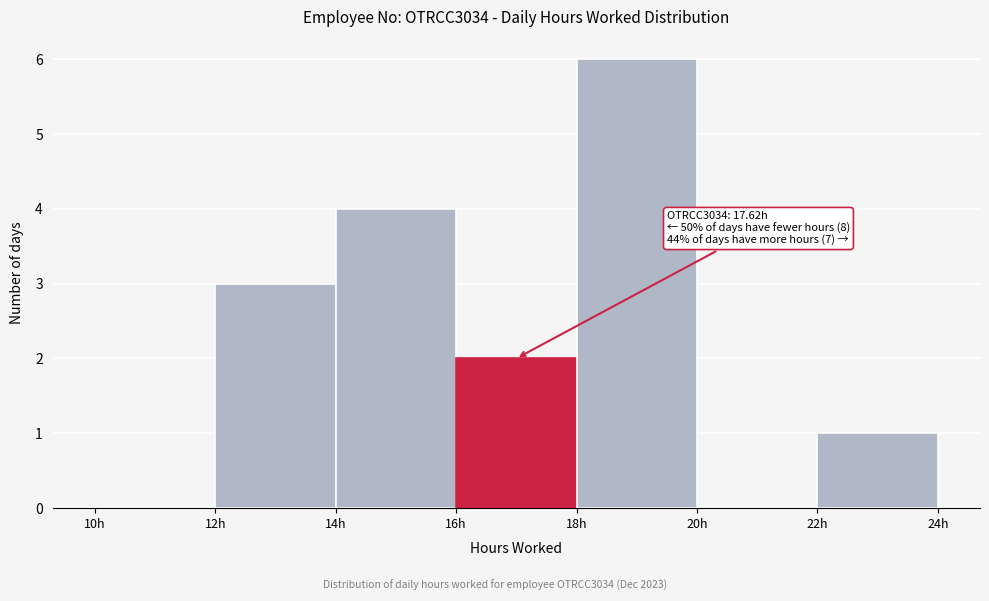

Which range on the x-axis has the tallest bar?

18 to 20